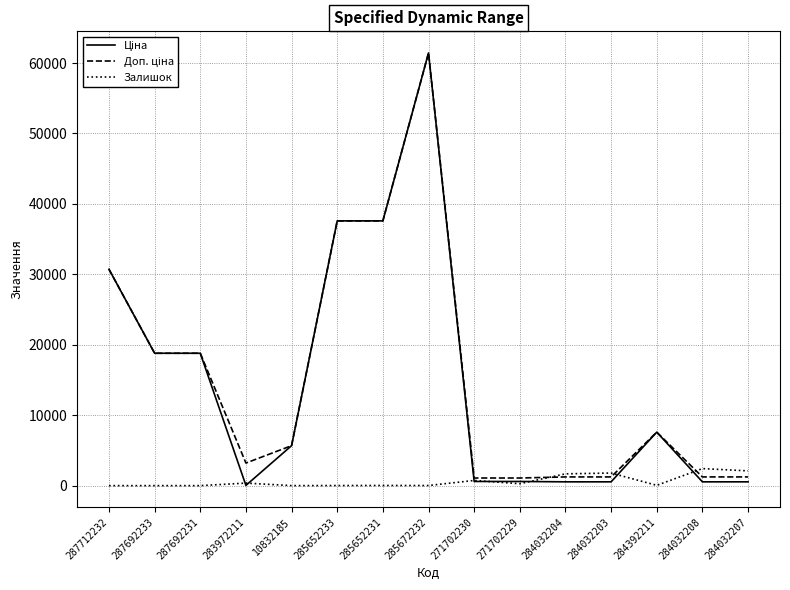

What is the total value across all series at 284032207?

3870.4